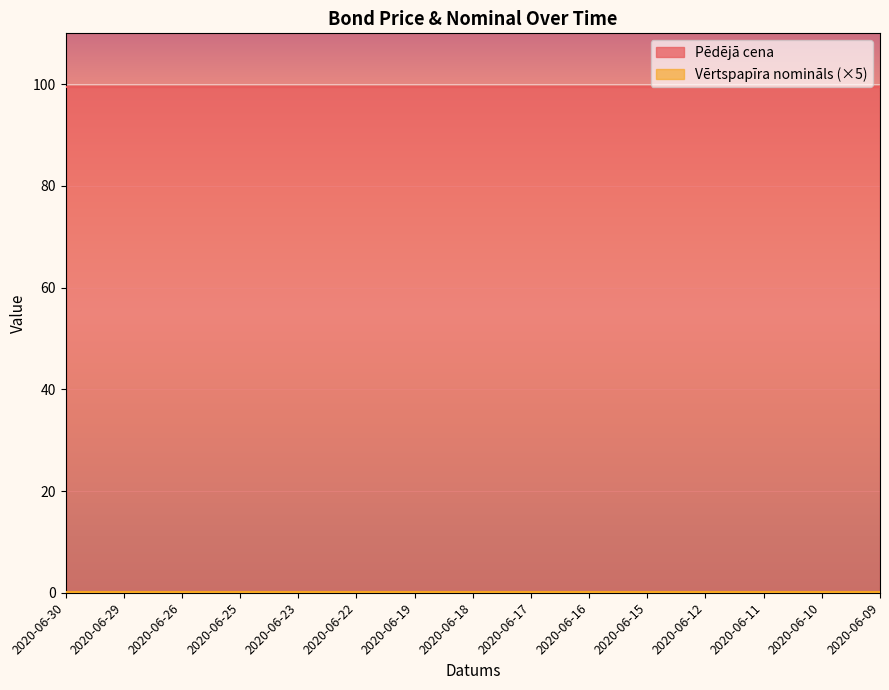

Is it true that Pēdējā cena equals 99.4 at 2020-06-17?

True